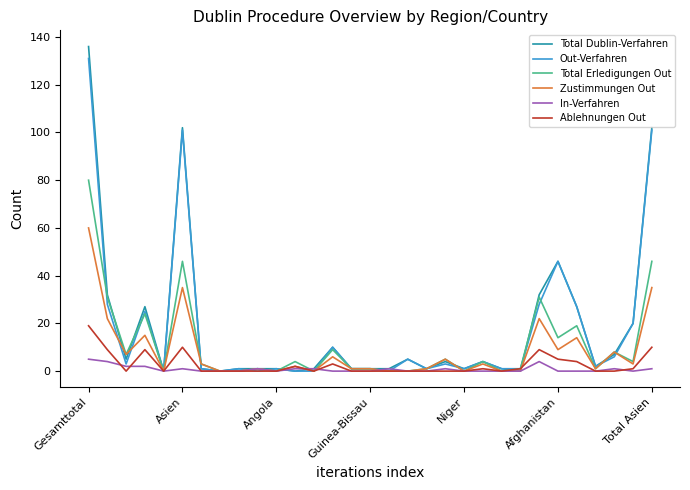

What is the greatest value displayed?

136